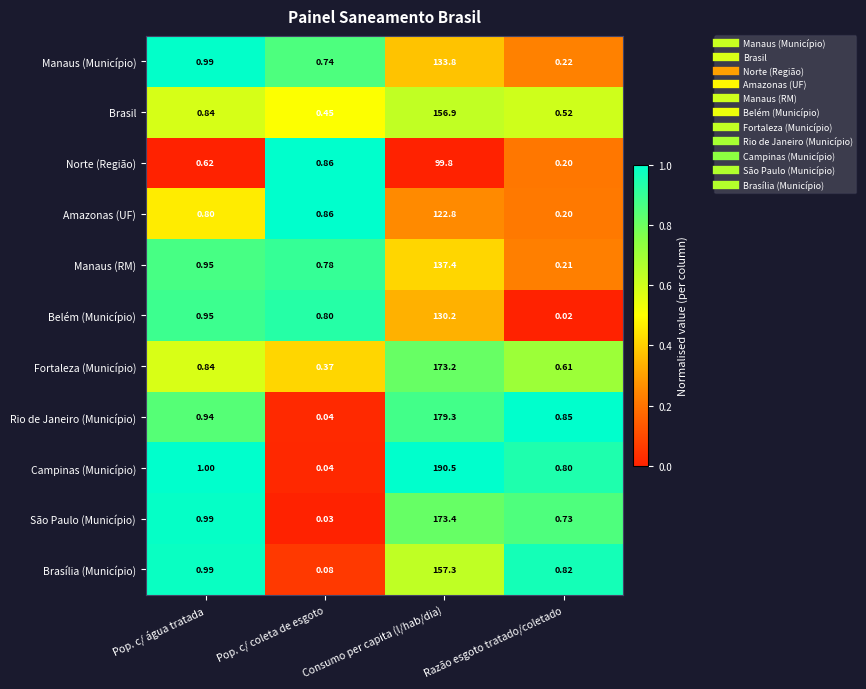

At which category is the sum across all series the highest?

Consumo per capita (l/hab/dia)